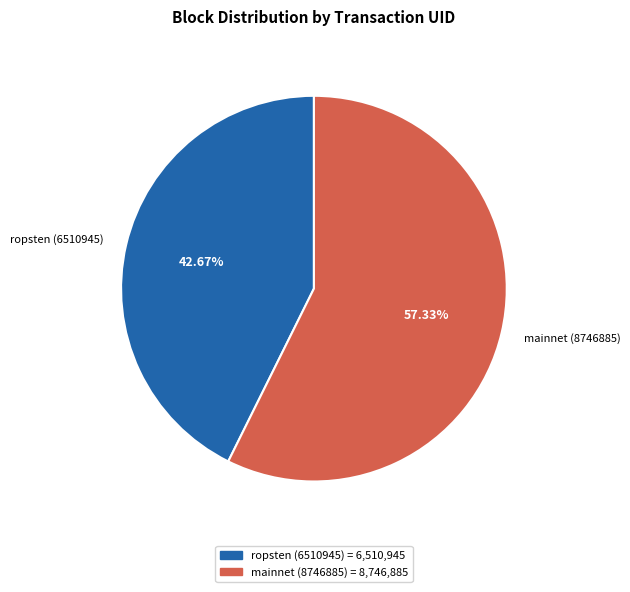

Does any single category account for the majority?

Yes